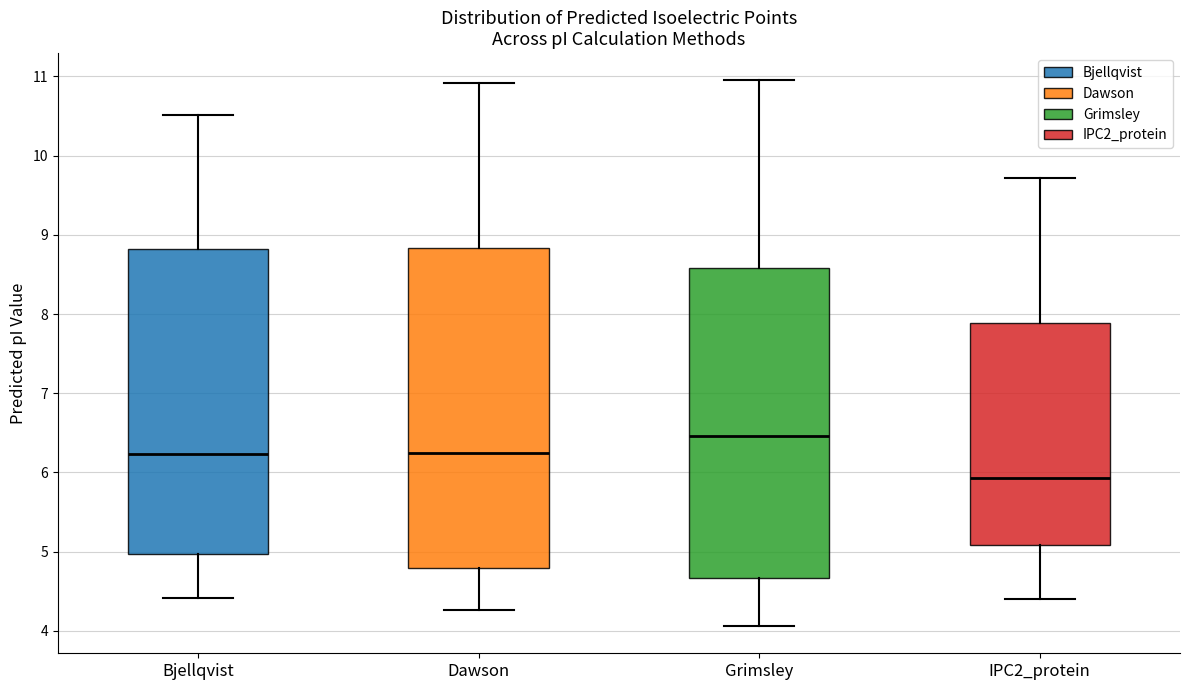

Where does the median line of the box for Dawson sit on the y-axis? The values are not printed on the chart, so give them approximately, as read against the axis.

6.2